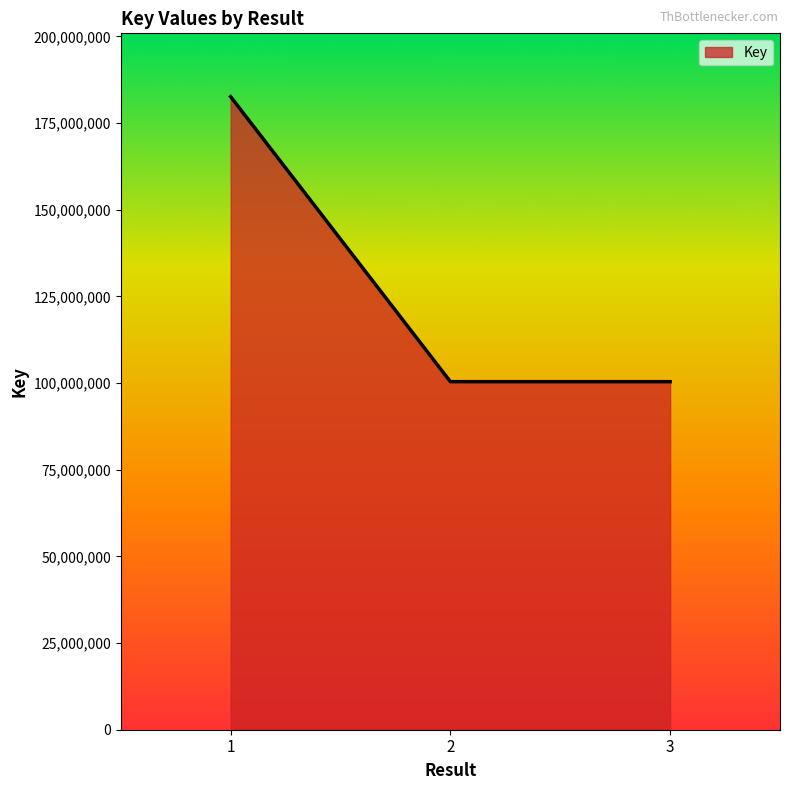

The value at 2 is 152368915. True or false?

False